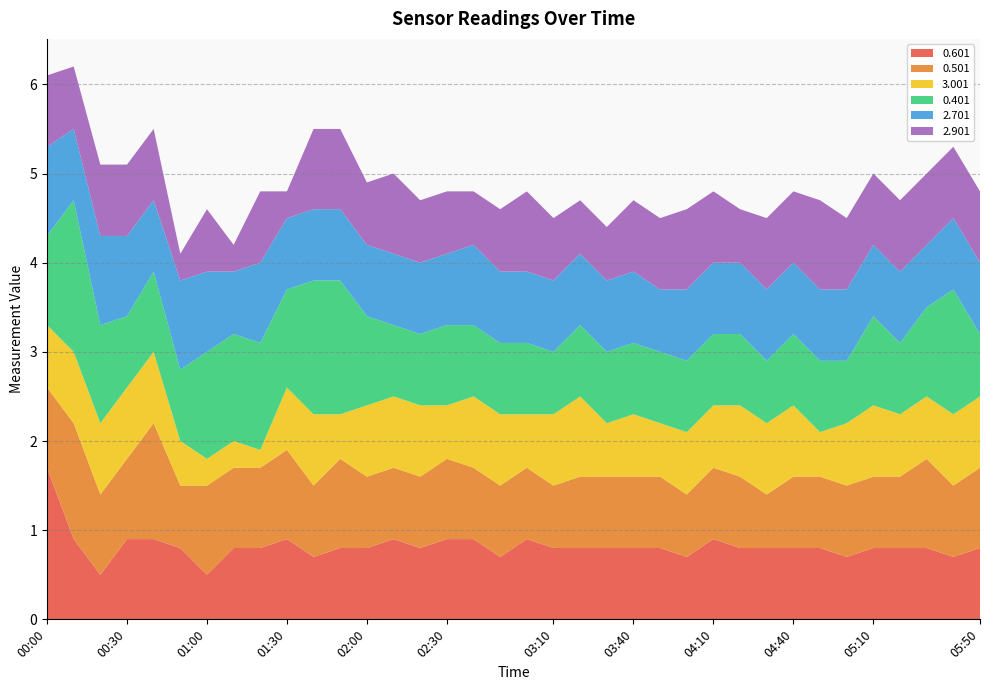

Reading right to left, what are all the values shown in this chart?

0.601: 05:50=0.8	05:40=0.7	05:30=0.8	05:20=0.8	05:10=0.8	05:00=0.7	04:50=0.8	04:40=0.8	04:30=0.8	04:20=0.8	04:10=0.9	04:00=0.7	03:50=0.8	03:40=0.8	03:30=0.8	03:20=0.8	03:10=0.8	03:00=0.9	02:50=0.7	02:40=0.9	02:30=0.9	02:20=0.8	02:10=0.9	02:00=0.8	01:50=0.8	01:40=0.7	01:30=0.9	01:20=0.8	01:10=0.8	01:00=0.5	00:50=0.8	00:40=0.9	00:30=0.9	00:20=0.5	00:10=0.9	00:00=1.7
0.501: 05:50=0.9	05:40=0.8	05:30=1.0	05:20=0.8	05:10=0.8	05:00=0.8	04:50=0.8	04:40=0.8	04:30=0.6	04:20=0.8	04:10=0.8	04:00=0.7	03:50=0.8	03:40=0.8	03:30=0.8	03:20=0.8	03:10=0.7	03:00=0.8	02:50=0.8	02:40=0.8	02:30=0.9	02:20=0.8	02:10=0.8	02:00=0.8	01:50=1.0	01:40=0.8	01:30=1.0	01:20=0.9	01:10=0.9	01:00=1.0	00:50=0.7	00:40=1.3	00:30=0.9	00:20=0.9	00:10=1.3	00:00=0.9
3.001: 05:50=0.8	05:40=0.8	05:30=0.7	05:20=0.7	05:10=0.8	05:00=0.7	04:50=0.5	04:40=0.8	04:30=0.8	04:20=0.8	04:10=0.7	04:00=0.7	03:50=0.6	03:40=0.7	03:30=0.6	03:20=0.9	03:10=0.8	03:00=0.6	02:50=0.8	02:40=0.8	02:30=0.6	02:20=0.8	02:10=0.8	02:00=0.8	01:50=0.5	01:40=0.8	01:30=0.7	01:20=0.2	01:10=0.3	01:00=0.3	00:50=0.5	00:40=0.8	00:30=0.8	00:20=0.8	00:10=0.8	00:00=0.7
0.401: 05:50=0.7	05:40=1.4	05:30=1.0	05:20=0.8	05:10=1.0	05:00=0.7	04:50=0.8	04:40=0.8	04:30=0.7	04:20=0.8	04:10=0.8	04:00=0.8	03:50=0.8	03:40=0.8	03:30=0.8	03:20=0.8	03:10=0.7	03:00=0.8	02:50=0.8	02:40=0.8	02:30=0.9	02:20=0.8	02:10=0.8	02:00=1.0	01:50=1.5	01:40=1.5	01:30=1.1	01:20=1.2	01:10=1.2	01:00=1.2	00:50=0.8	00:40=0.9	00:30=0.8	00:20=1.1	00:10=1.7	00:00=1.0
2.701: 05:50=0.8	05:40=0.8	05:30=0.7	05:20=0.8	05:10=0.8	05:00=0.8	04:50=0.8	04:40=0.8	04:30=0.8	04:20=0.8	04:10=0.8	04:00=0.8	03:50=0.7	03:40=0.8	03:30=0.8	03:20=0.8	03:10=0.8	03:00=0.8	02:50=0.8	02:40=0.9	02:30=0.8	02:20=0.8	02:10=0.8	02:00=0.8	01:50=0.8	01:40=0.8	01:30=0.8	01:20=0.9	01:10=0.7	01:00=0.9	00:50=1.0	00:40=0.8	00:30=0.9	00:20=1.0	00:10=0.8	00:00=1.0
2.901: 05:50=0.8	05:40=0.8	05:30=0.8	05:20=0.8	05:10=0.8	05:00=0.8	04:50=1.0	04:40=0.8	04:30=0.8	04:20=0.6	04:10=0.8	04:00=0.9	03:50=0.8	03:40=0.8	03:30=0.6	03:20=0.6	03:10=0.7	03:00=0.9	02:50=0.7	02:40=0.6	02:30=0.7	02:20=0.7	02:10=0.9	02:00=0.7	01:50=0.9	01:40=0.9	01:30=0.3	01:20=0.8	01:10=0.3	01:00=0.7	00:50=0.3	00:40=0.8	00:30=0.8	00:20=0.8	00:10=0.7	00:00=0.8